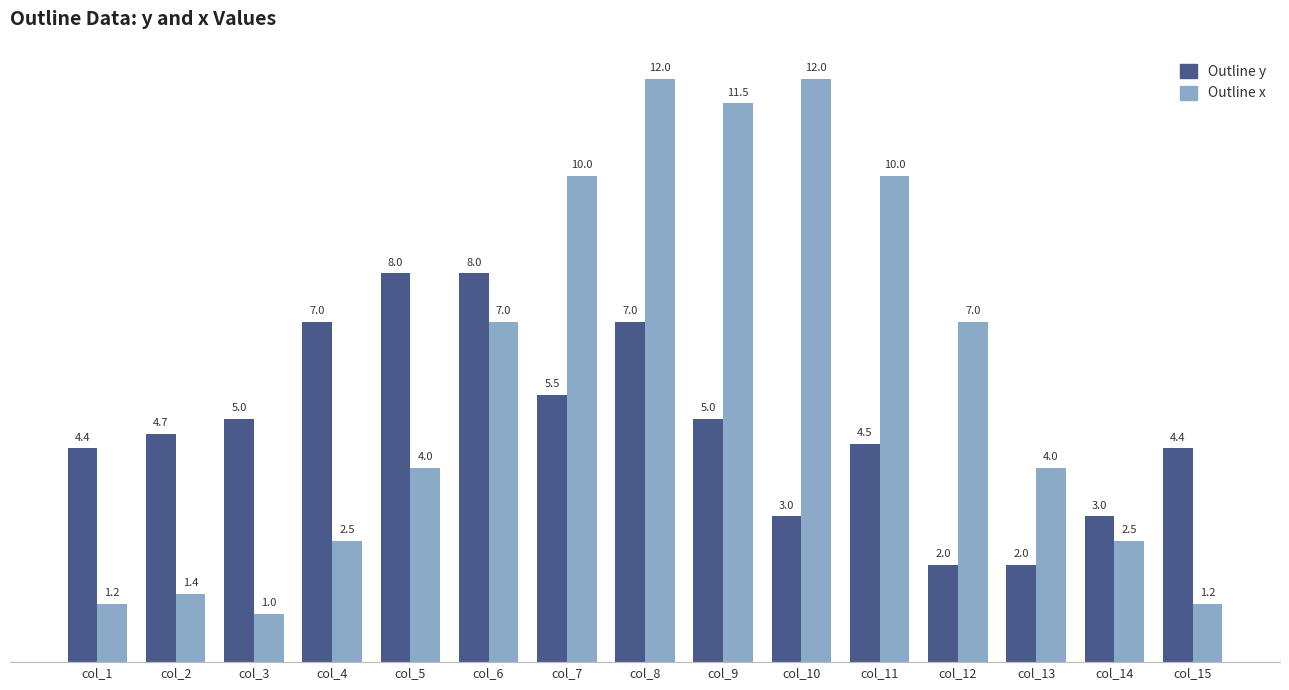

The value of Outline x at col_10 is 12.0. True or false?

True